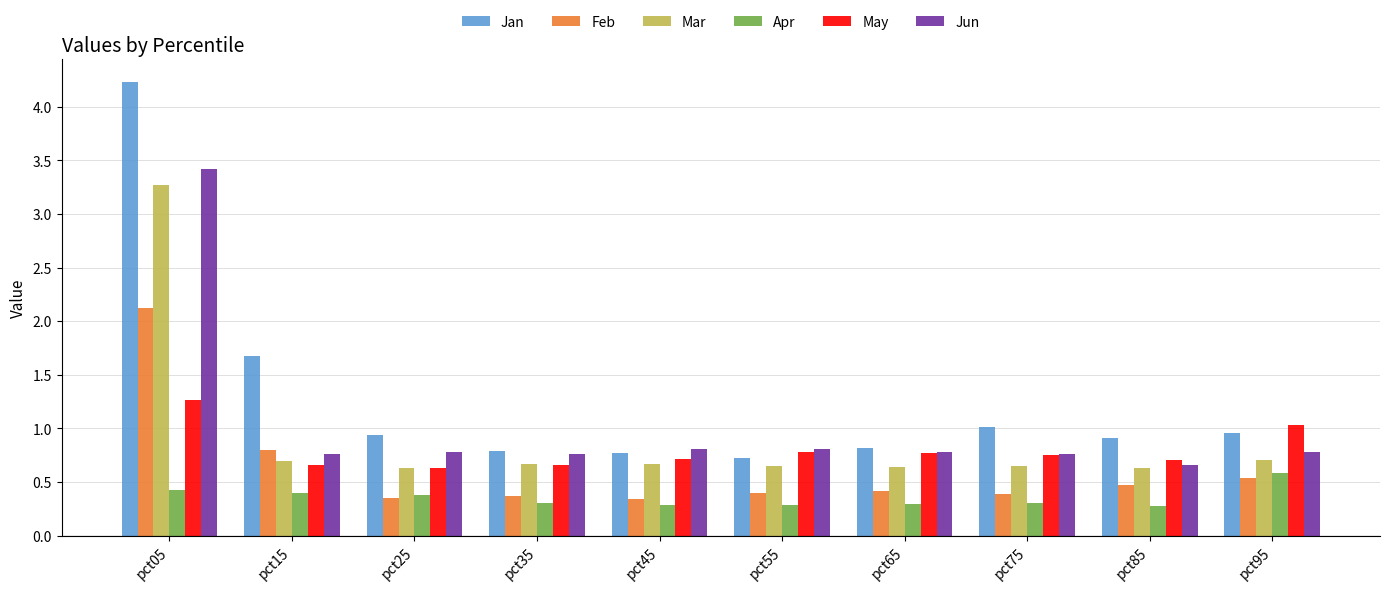

What is the highest value of the Mar series?

3.3